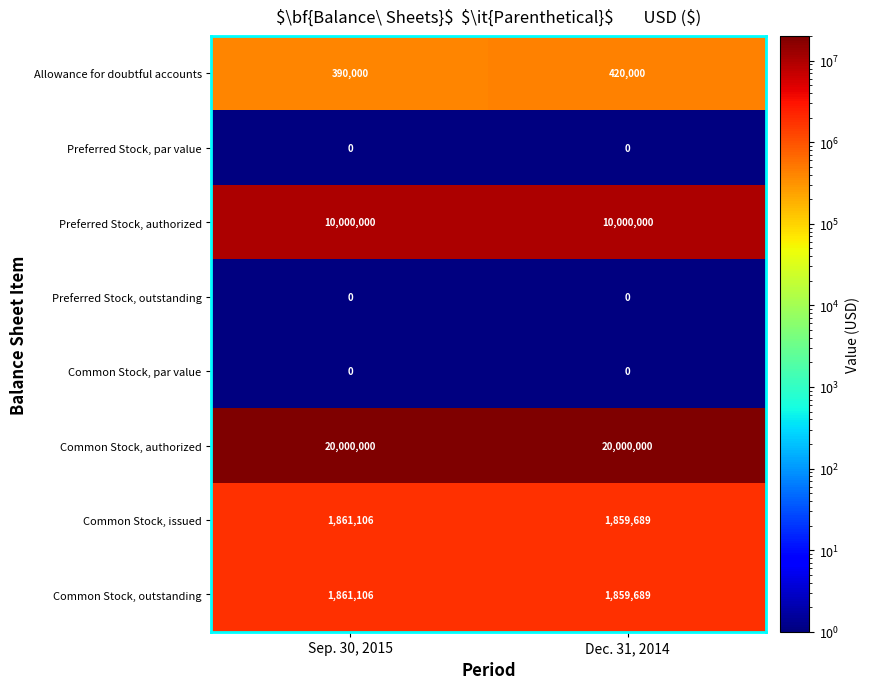

The value of Allowance for doubtful accounts at Dec. 31, 2014 is 277692. True or false?

False